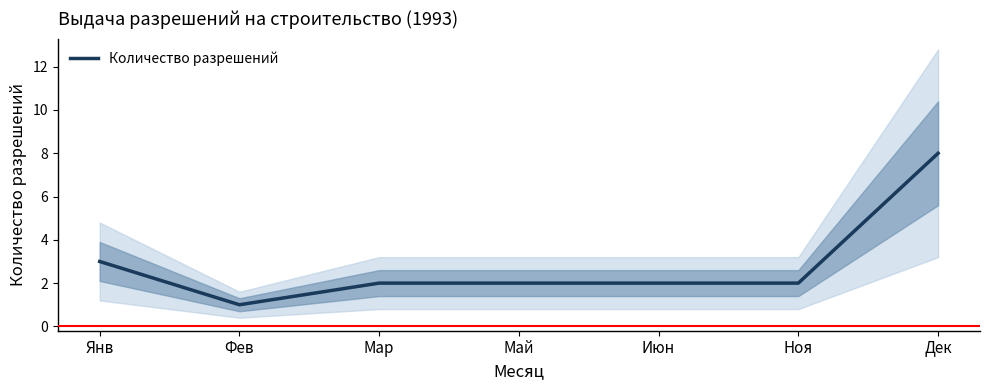

What is the ratio of the value at Май to the value at Фев?

2.0